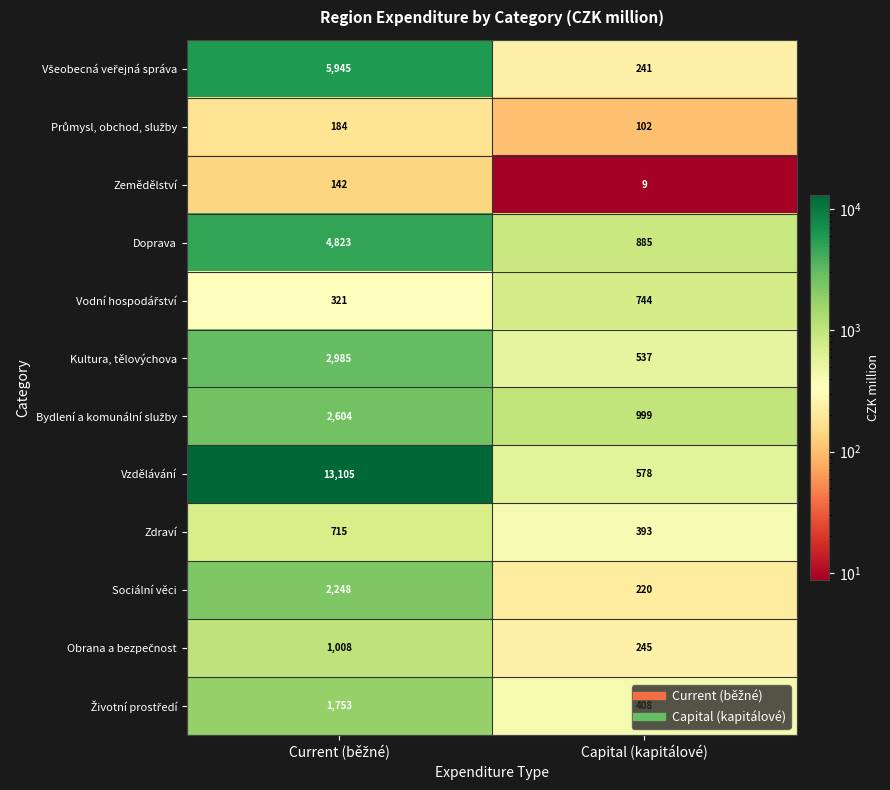

What is the difference between the highest and lowest values at Capital (kapitálové)?

990